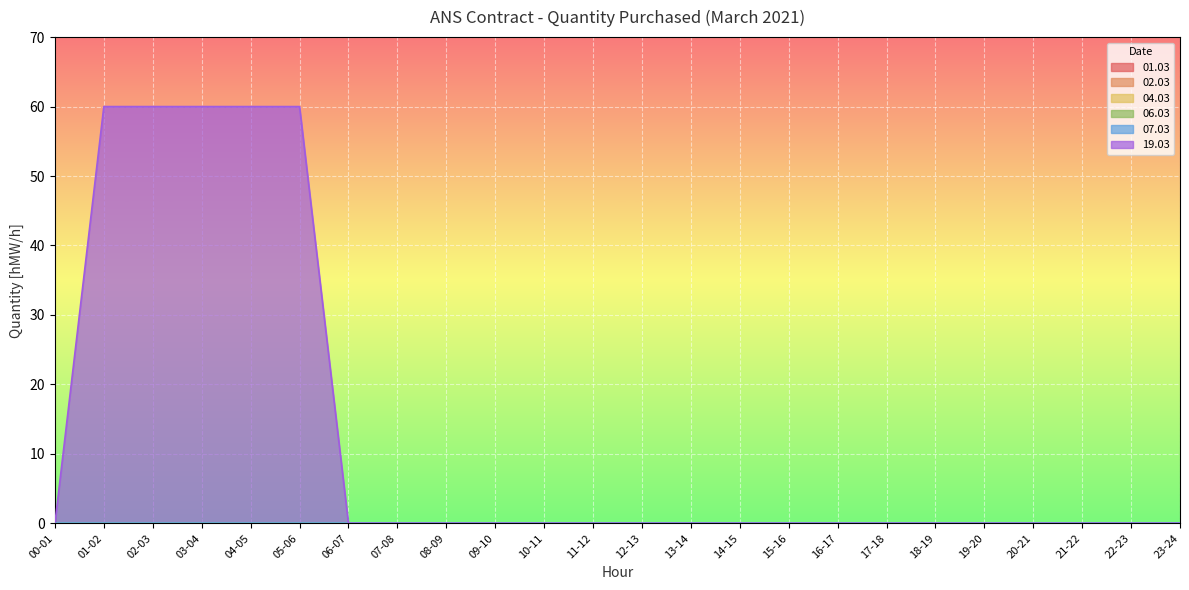

Reading left to right, list all the values displayed in this chart.

01.03: 0	0	0	0	0	0	0	0	0	0	0	0	0	0	0	0	0	0	0	0	0	0	0	0
02.03: 0	0	0	0	0	0	0	0	0	0	0	0	0	0	0	0	0	0	0	0	0	0	0	0
04.03: 0	0	0	0	0	0	0	0	0	0	0	0	0	0	0	0	0	0	0	0	0	0	0	0
06.03: 0	0	0	0	0	0	0	0	0	0	0	0	0	0	0	0	0	0	0	0	0	0	0	0
07.03: 0	0	0	0	0	0	0	0	0	0	0	0	0	0	0	0	0	0	0	0	0	0	0	0
19.03: 0	60	60	60	60	60	0	0	0	0	0	0	0	0	0	0	0	0	0	0	0	0	0	0